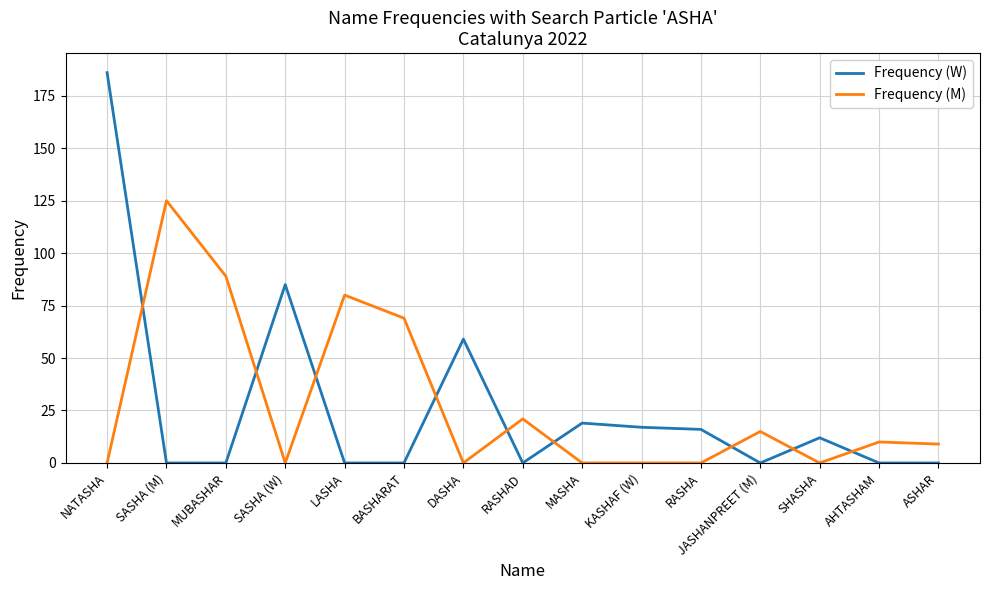

List the series in order of their peak value, lowest first.

Frequency (M), Frequency (W)